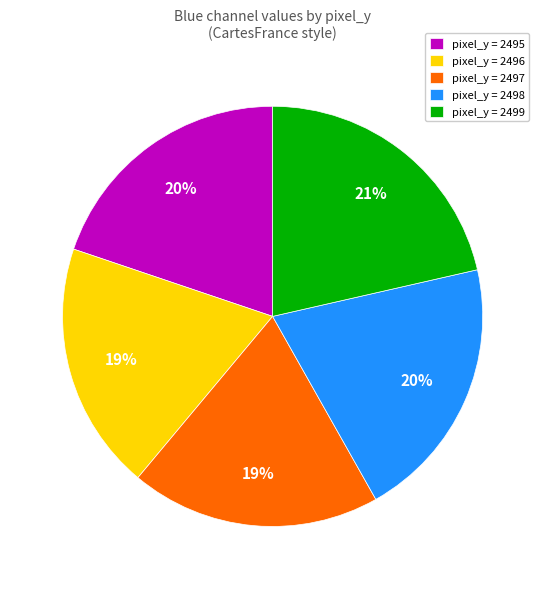

Which category has the biggest portion of the pie?

pixel_y = 2499